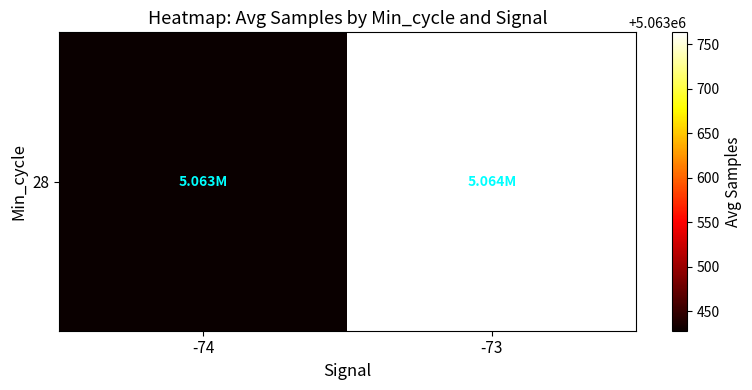

Between -74 and -73, which is larger?

-73